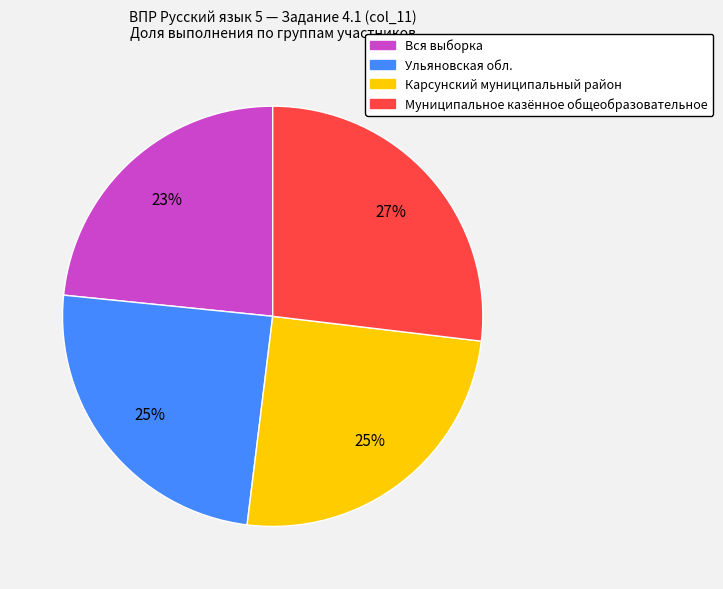

The Вся выборка slice represents 23% of the pie. True or false?

True